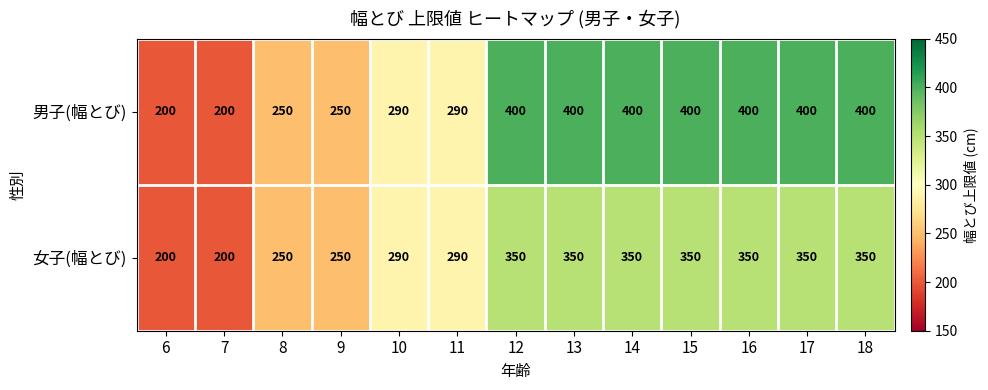

Read the 男子(幅とび) value at 12.

400